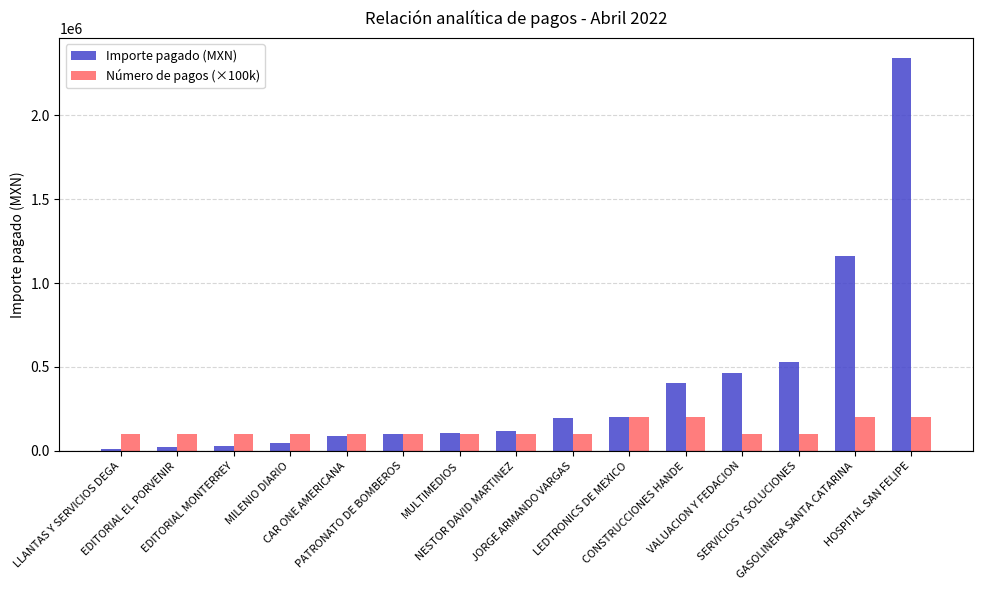

Which series has the widest spread of values?

Importe pagado (MXN)